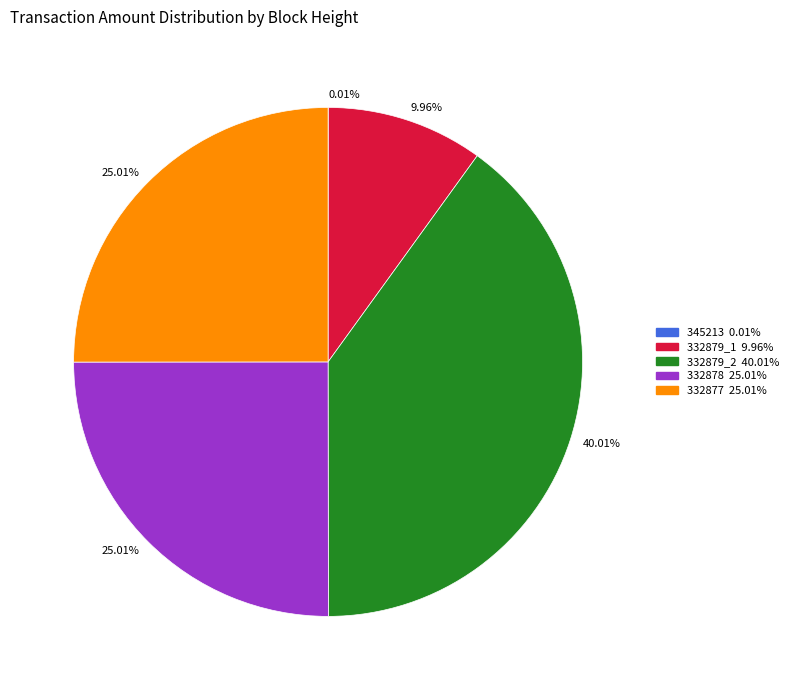

Is there any slice that represents more than half of the pie?

No